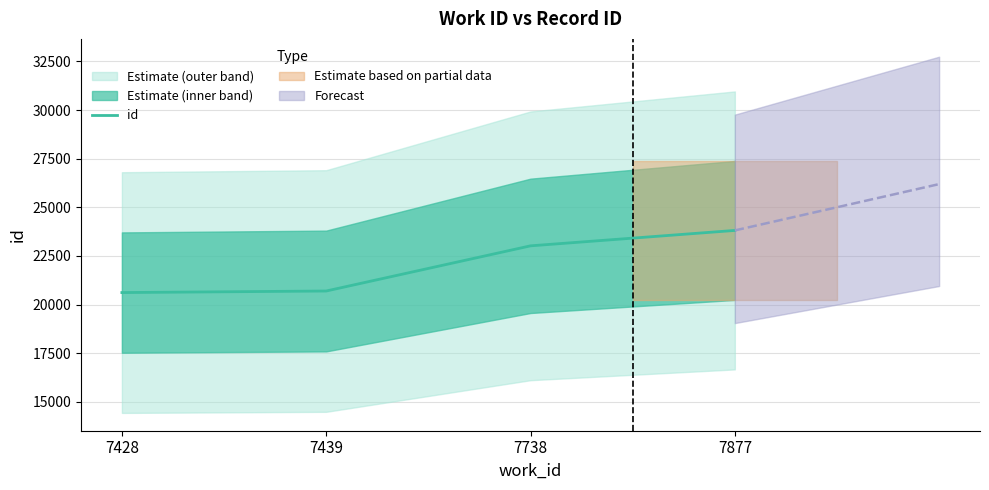

Rank the categories by value from highest to lowest.

7877, 7738, 7439, 7428